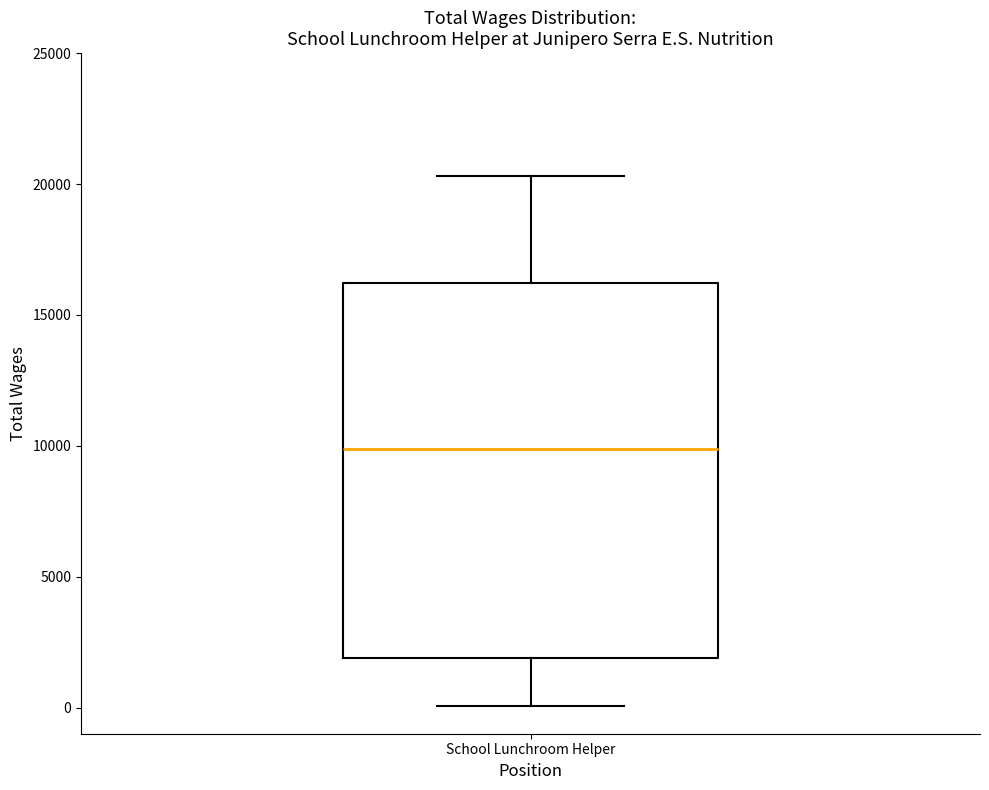

Read this box plot against the y-axis: the position of the median line, the range covered by the box, and the ends of both whiskers. The values are not printed on the chart, so give them approximately, as read against the axis.

median 10000, box 2000 to 16000, whiskers 0 to 20500